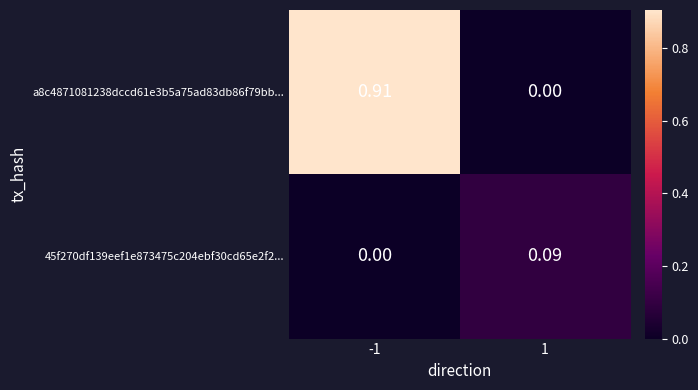

Rank the series by their average value, from lowest to highest.

45f270df139eef1e873475c204ebf30cd65e2f2..., a8c4871081238dccd61e3b5a75ad83db86f79bb...